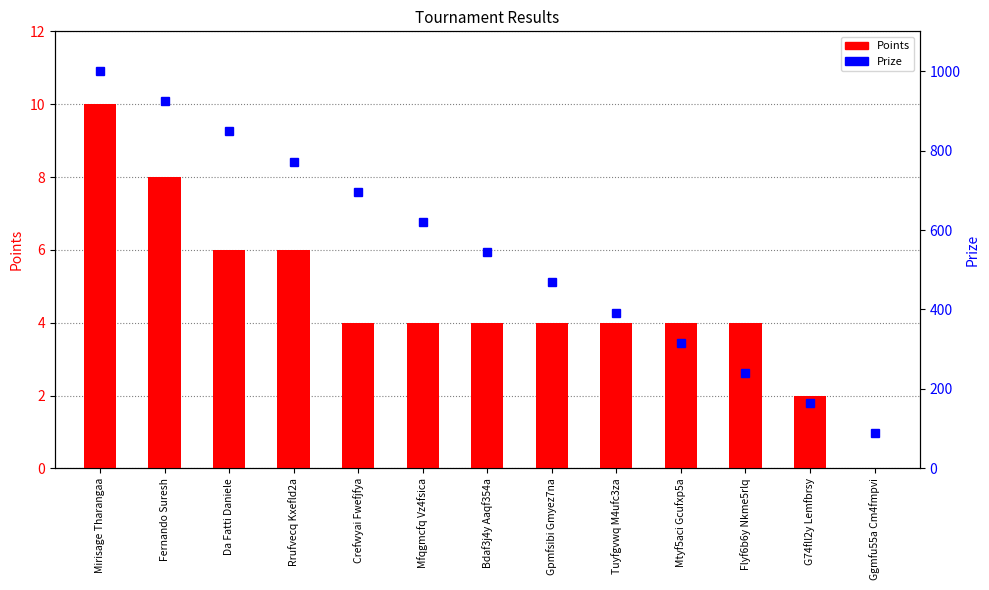

What is the difference between the Prize values at Rrufvecq Kxefld2a and Fernando Suresh?

152